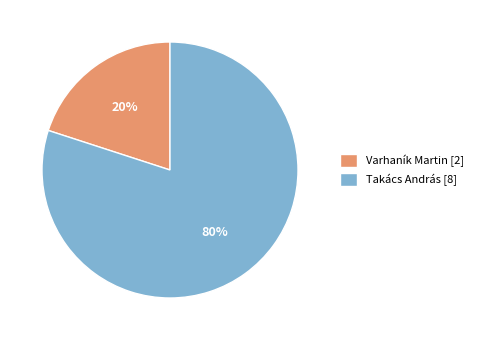

How many segments does this pie chart have?

2